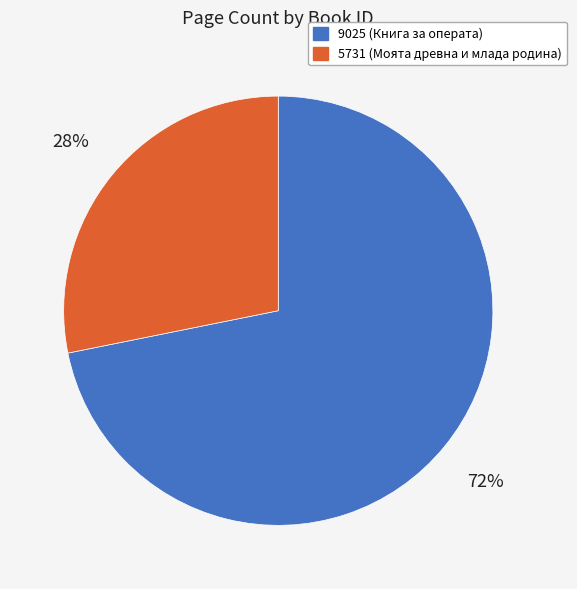

What is the smallest slice in the pie chart?

5731